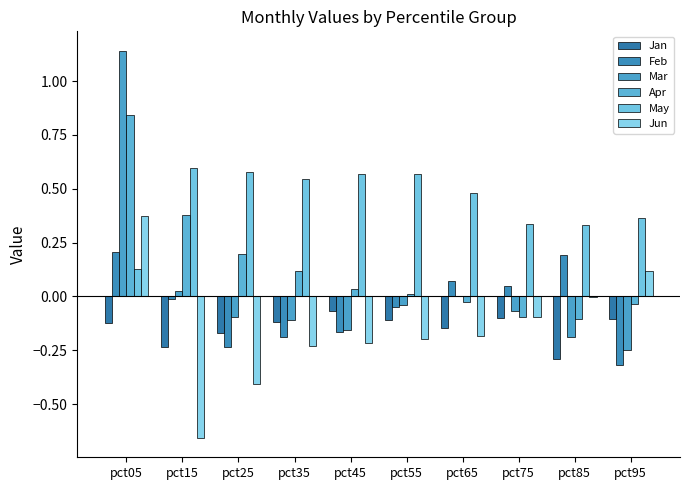

Are the bars horizontal?

No